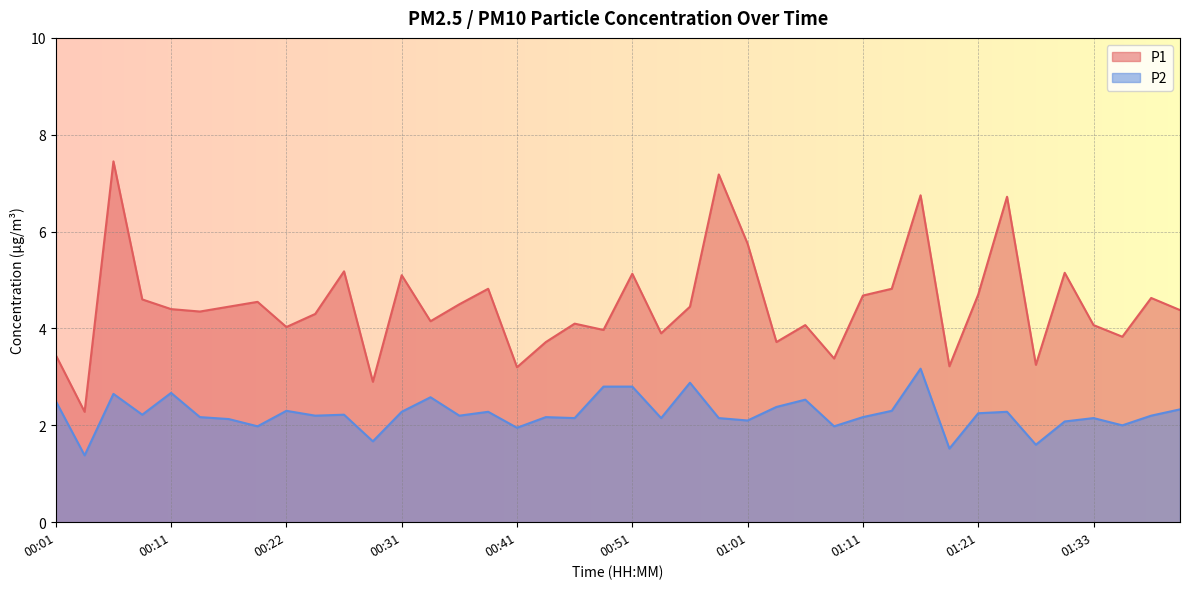

Which series has the largest total across all categories?

P1